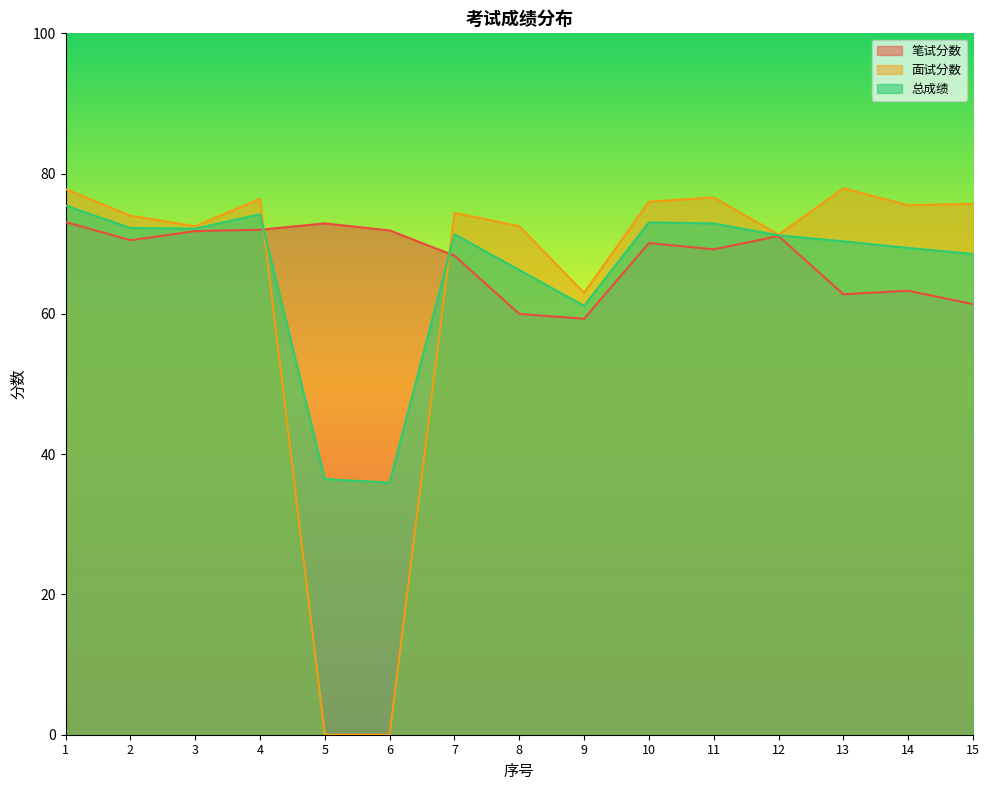

What is the approximate value of 笔试分数 at 5?

72.9